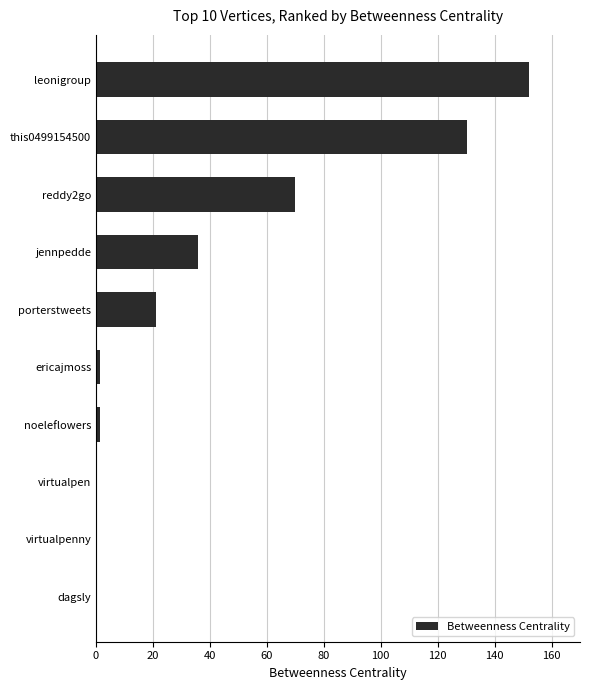

Count the number of categories in the chart.

10